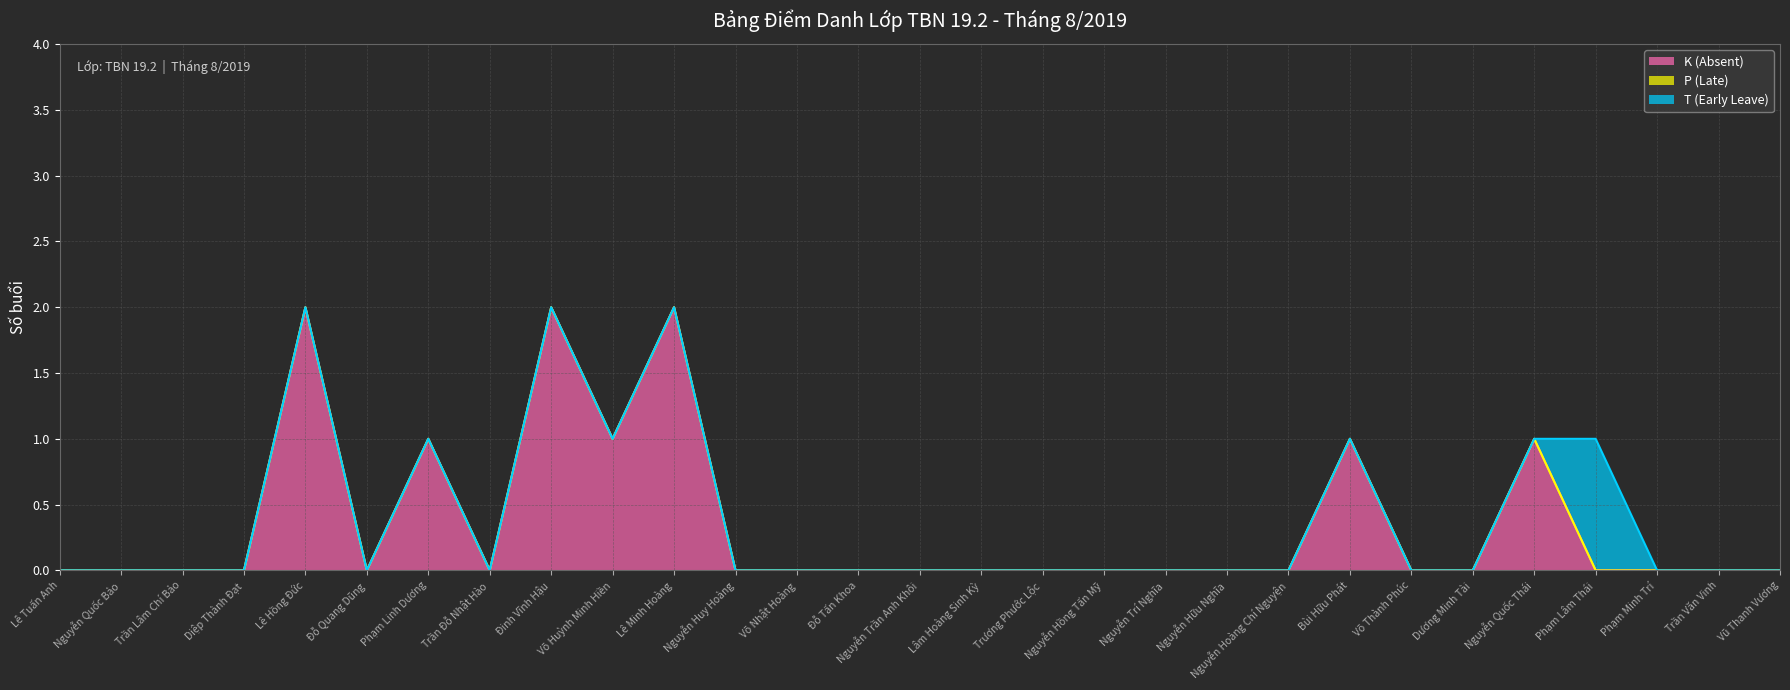

True or false: K (Absent) has more than 2 points higher than both neighbors.

True